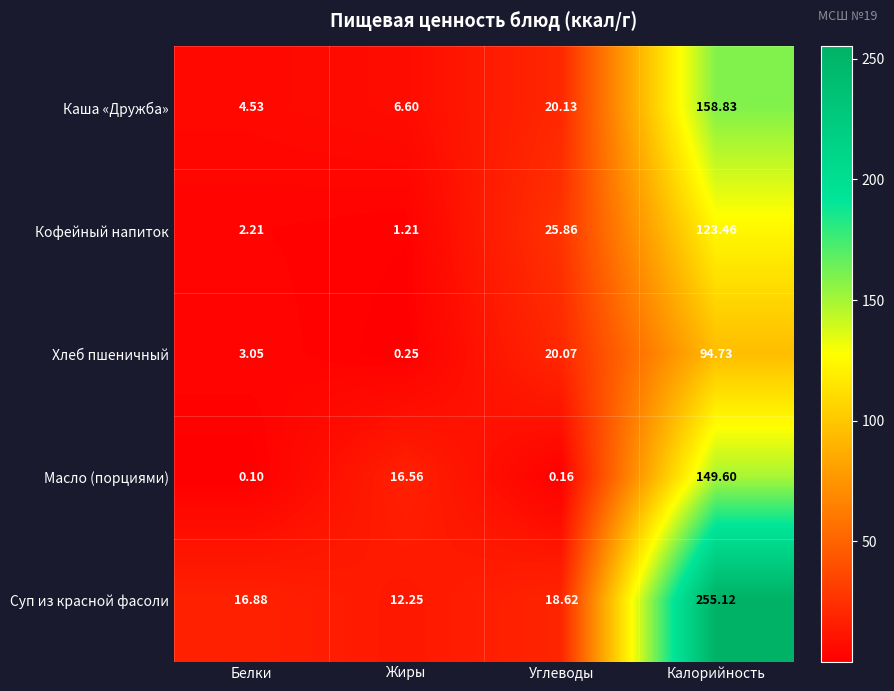

At which category does the chart reach its peak across all series?

Калорийность